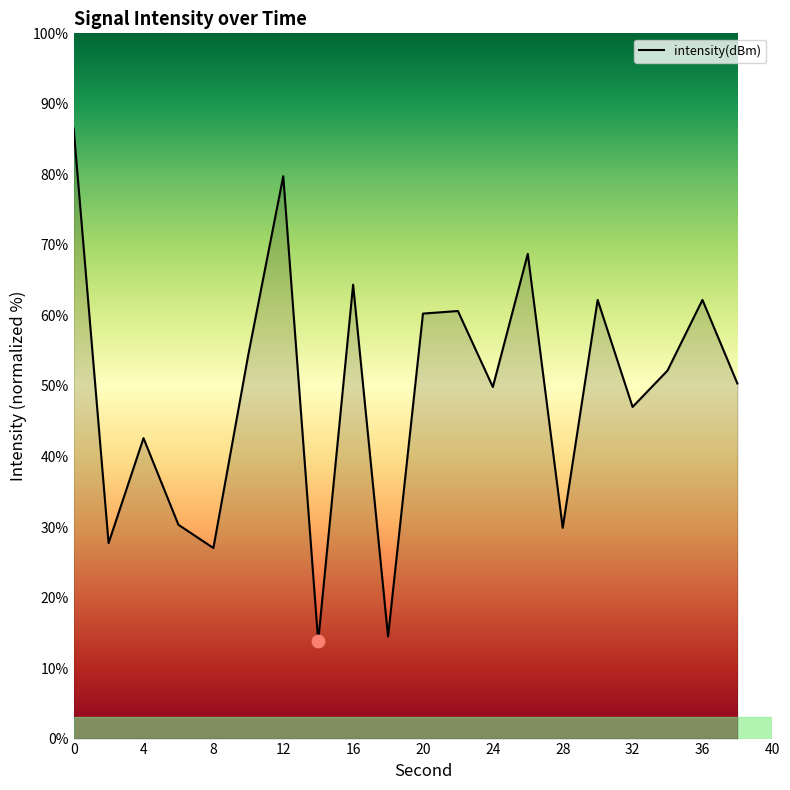

What is the difference between the maximum and minimum values?

72.7